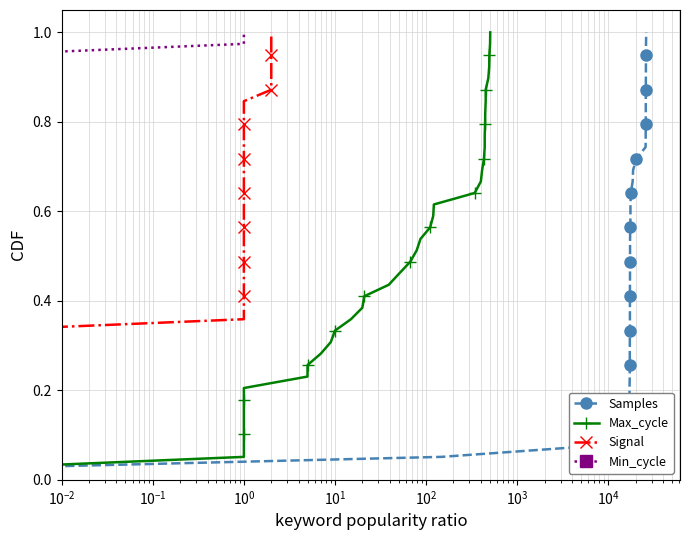

The Max_cycle series shows 1.1 at 22. True or false?

False